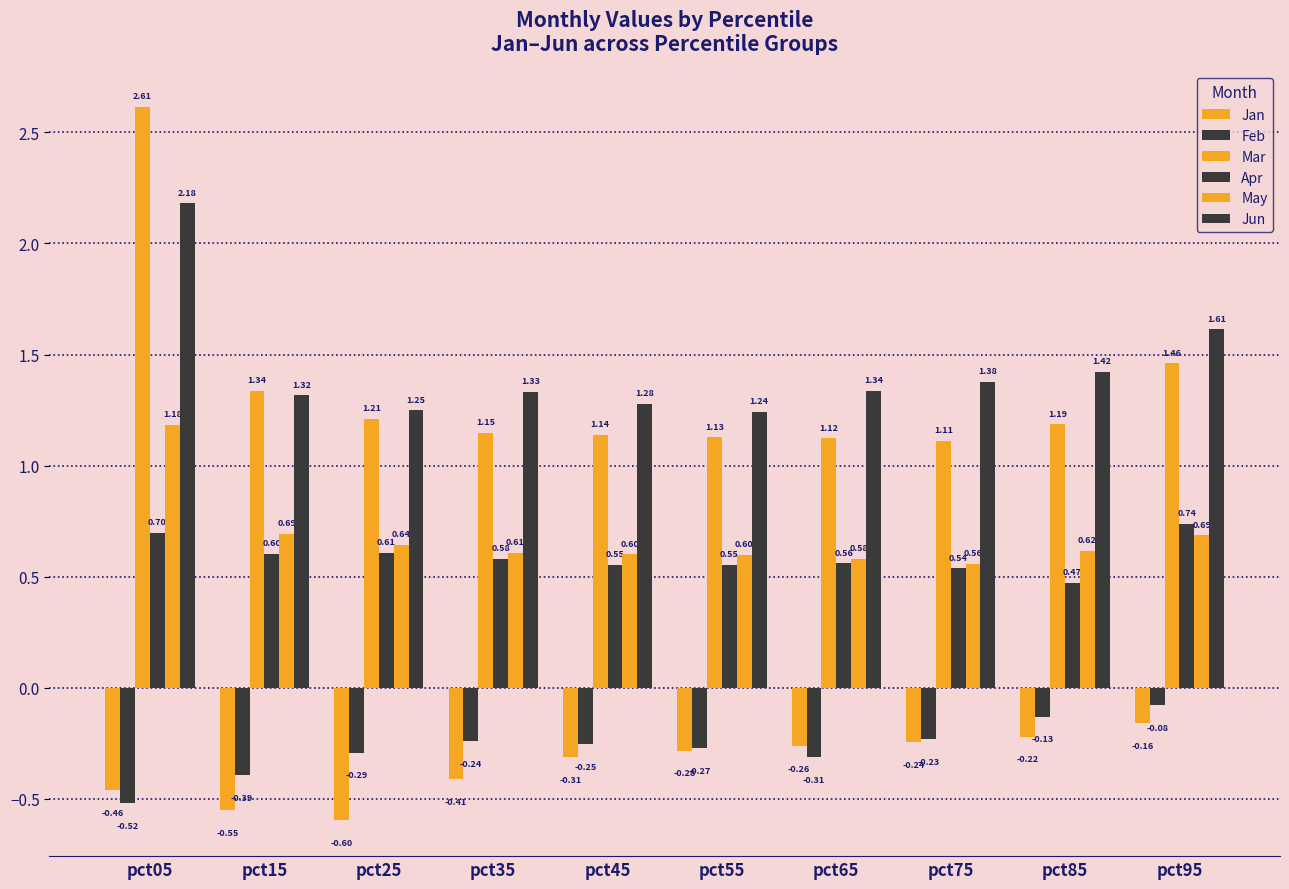

Read the May value at pct35.

0.6